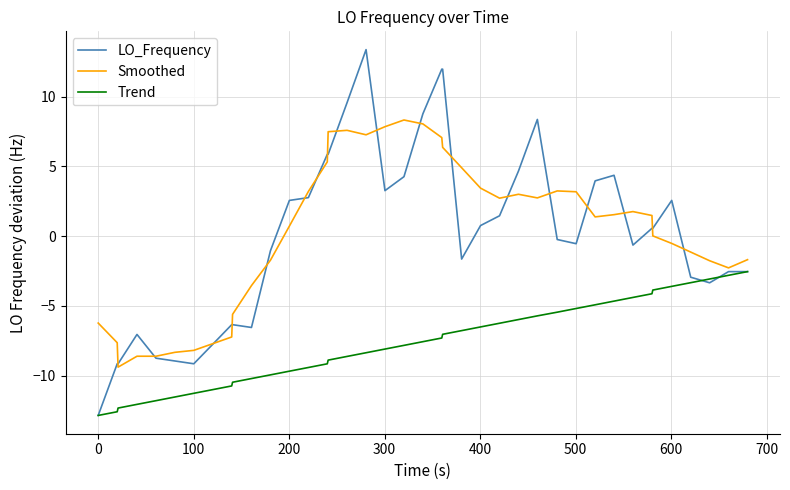

What is the minimum value for LO_Frequency?

-12.8